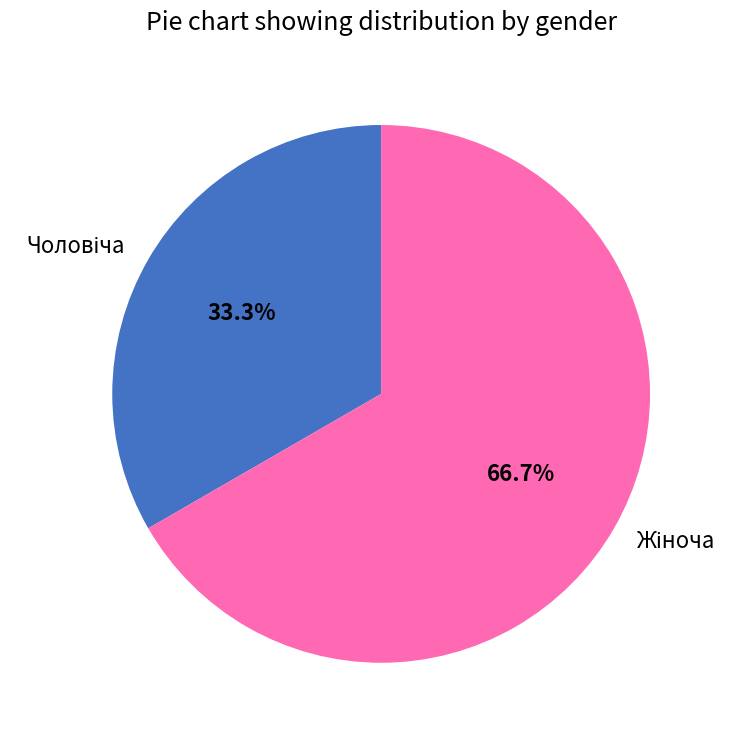

Is there any slice that represents more than half of the pie?

Yes